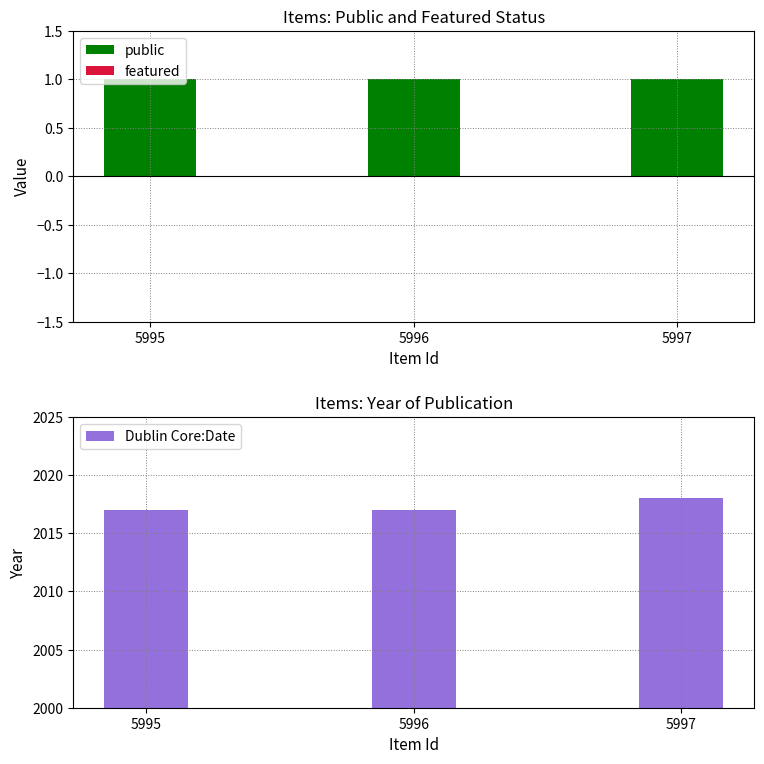

Which series has the largest total across all categories?

Dublin Core:Date